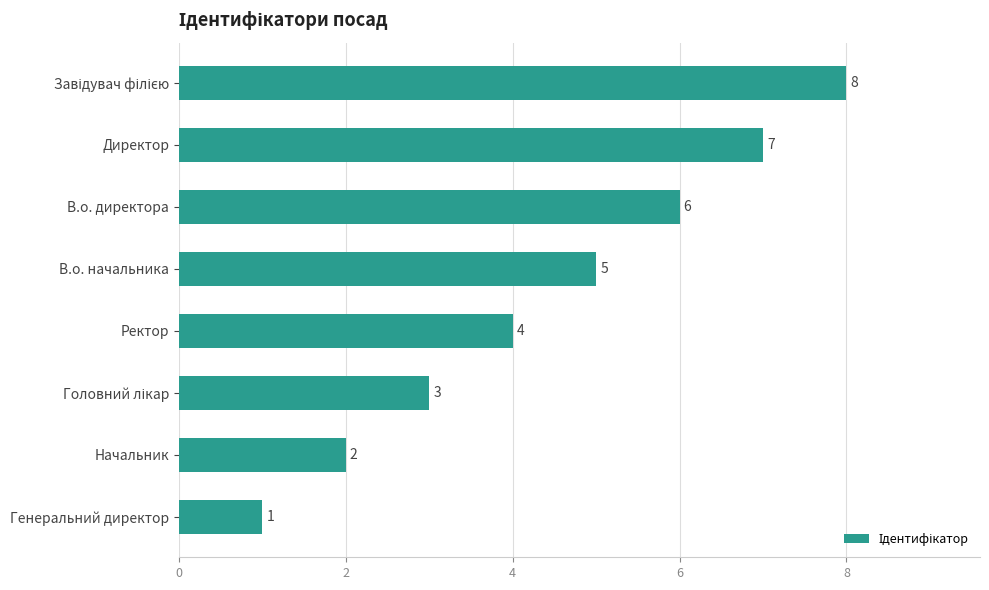

How many data points are less than 5?

4